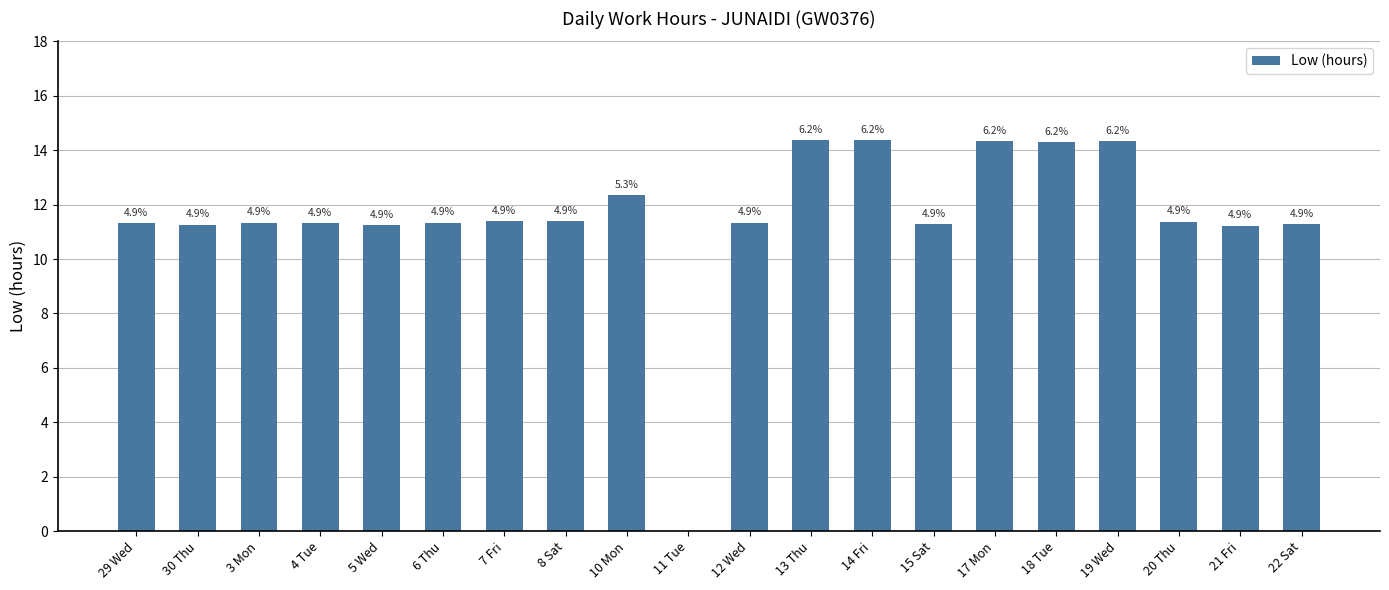

What is the sum of all values?

231.1